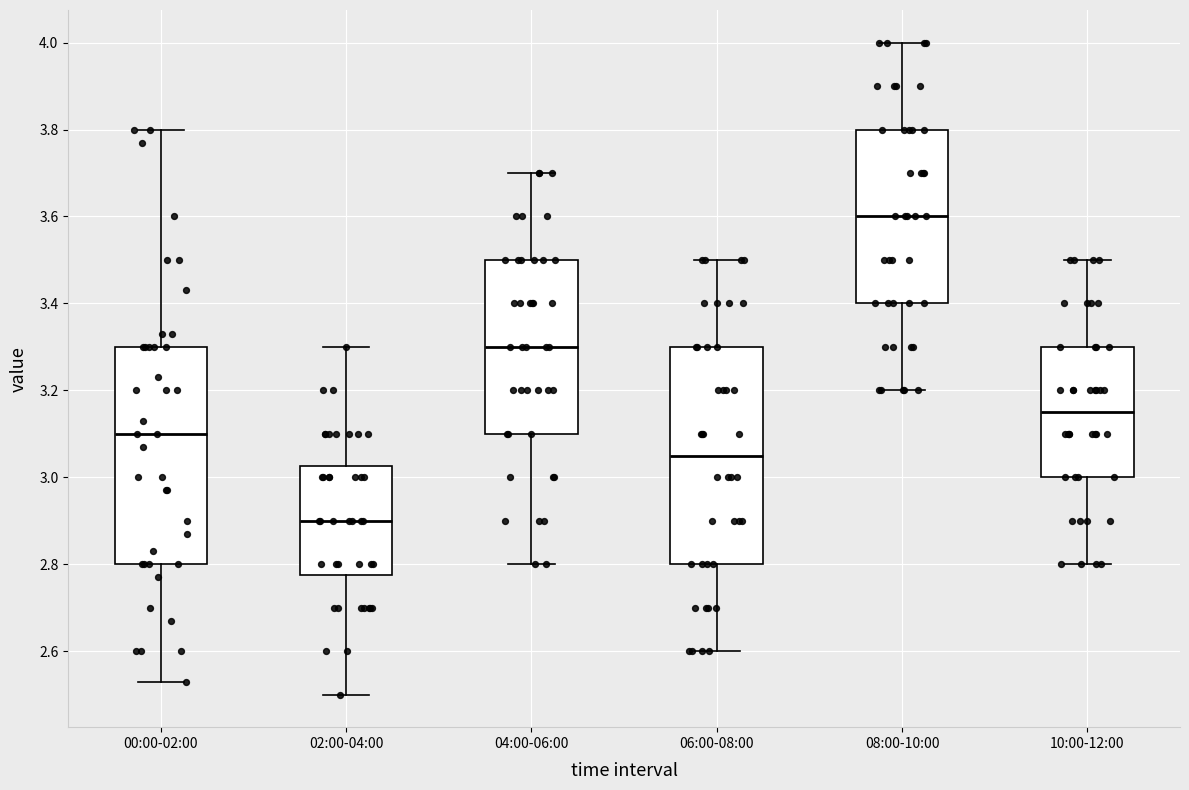

Where does the median line of the box for 10:00-12:00 sit on the y-axis? The values are not printed on the chart, so give them approximately, as read against the axis.

3.16